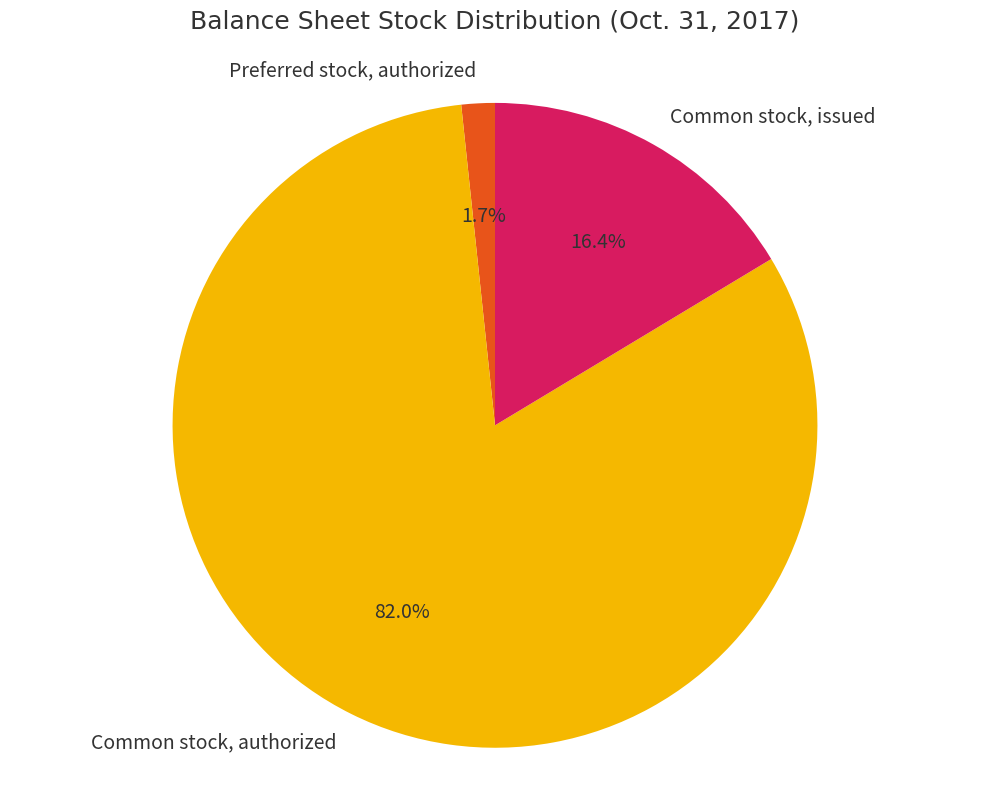

Does any single category account for the majority?

Yes